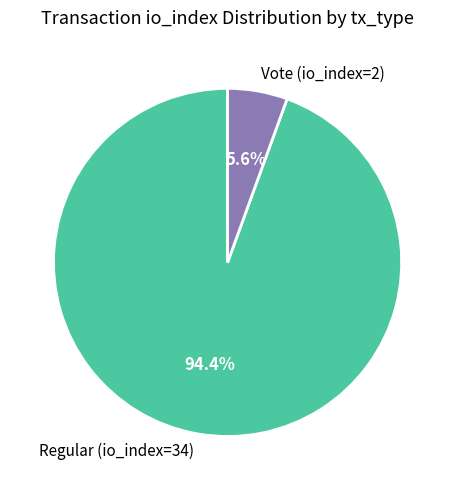

Between Regular (io_index=34) and Vote (io_index=2), which is larger?

Regular (io_index=34)